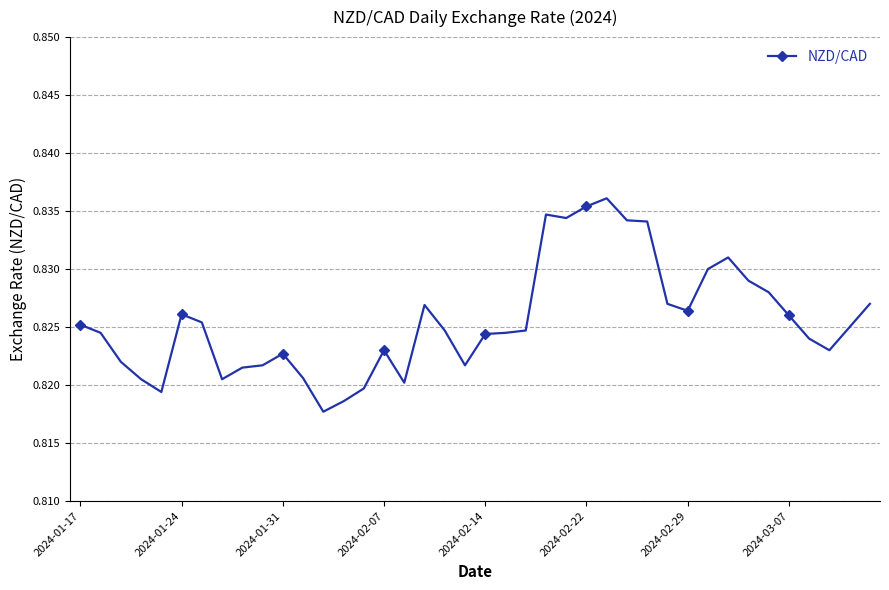

Count the values in the range 0 to 1.

40